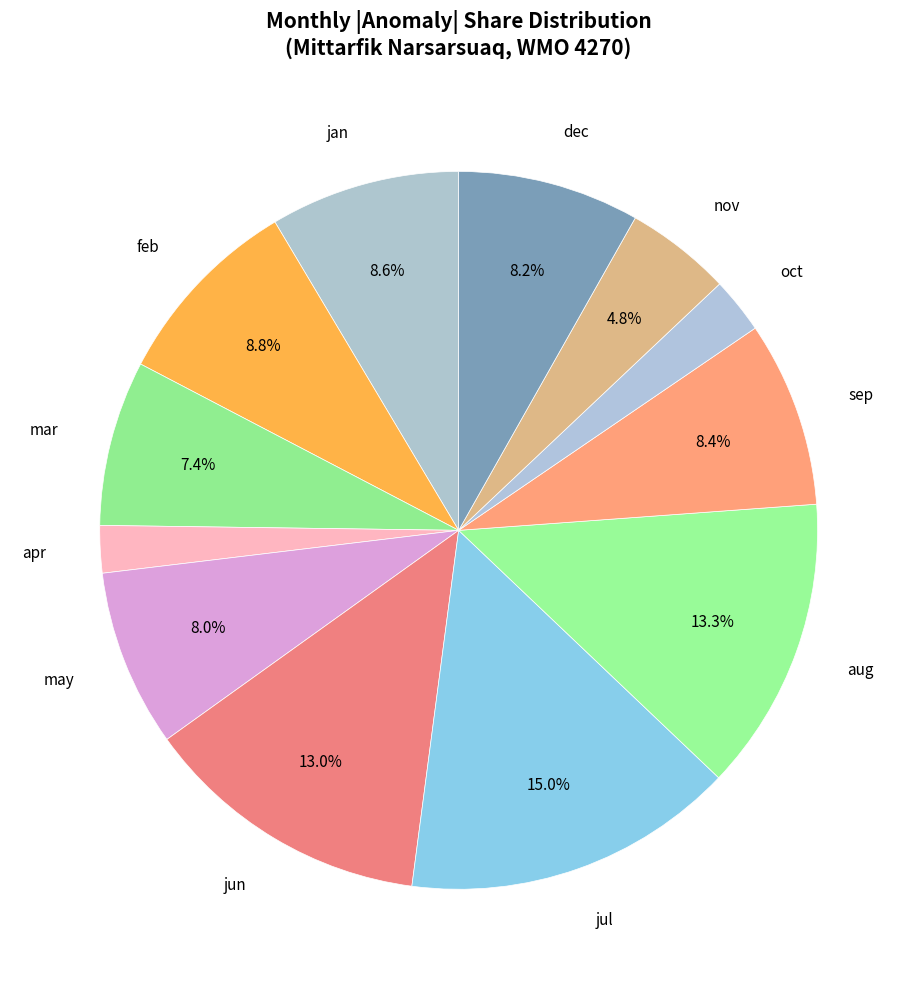

What percentage do sep and mar together represent?

15.8%